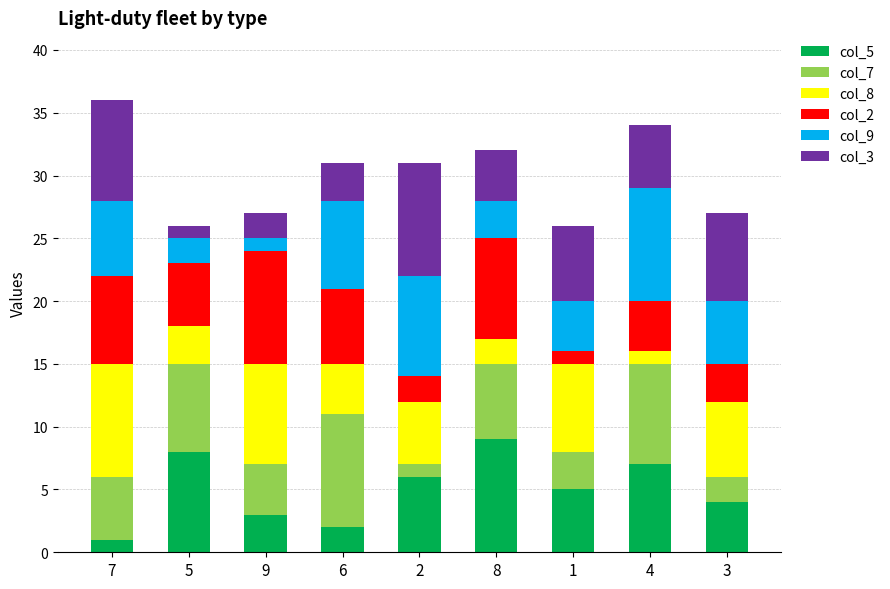

True or false: col_5 has a value of 8 at 1.

False